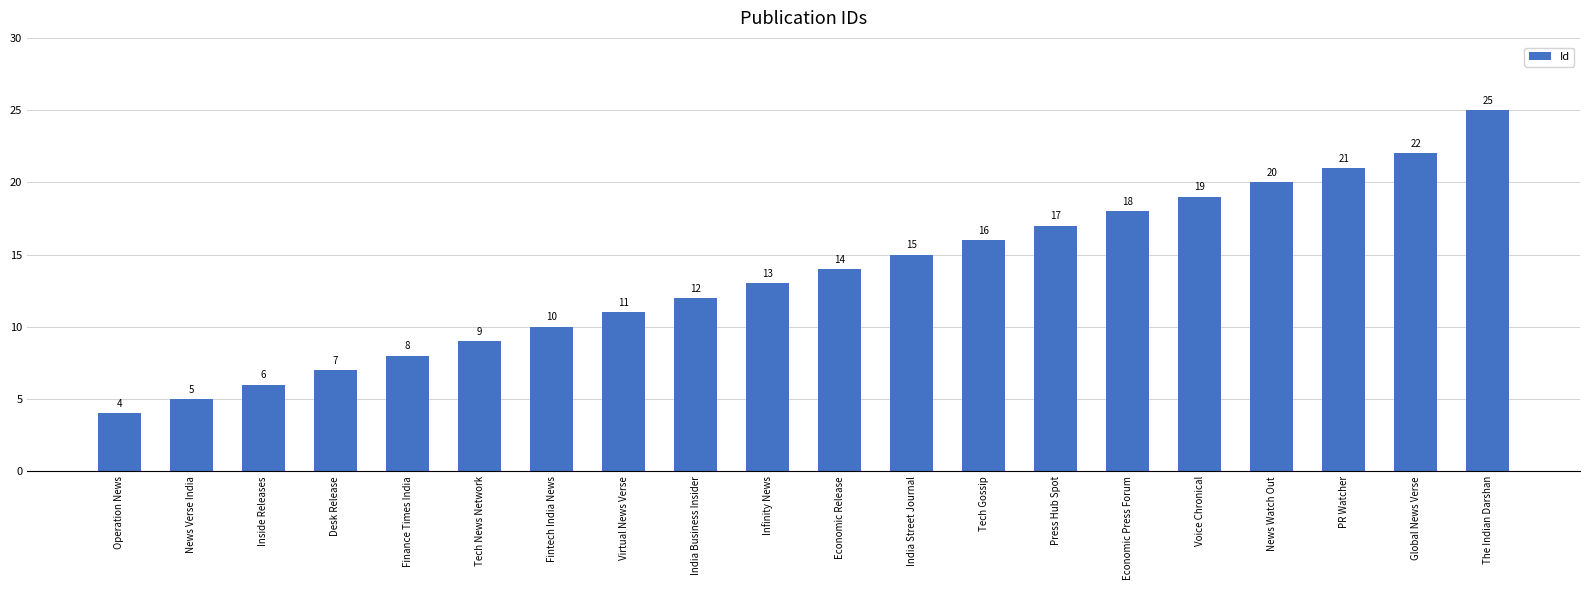

Reading left to right, what are all the values shown in this chart?

4	5	6	7	8	9	10	11	12	13	14	15	16	17	18	19	20	21	22	25